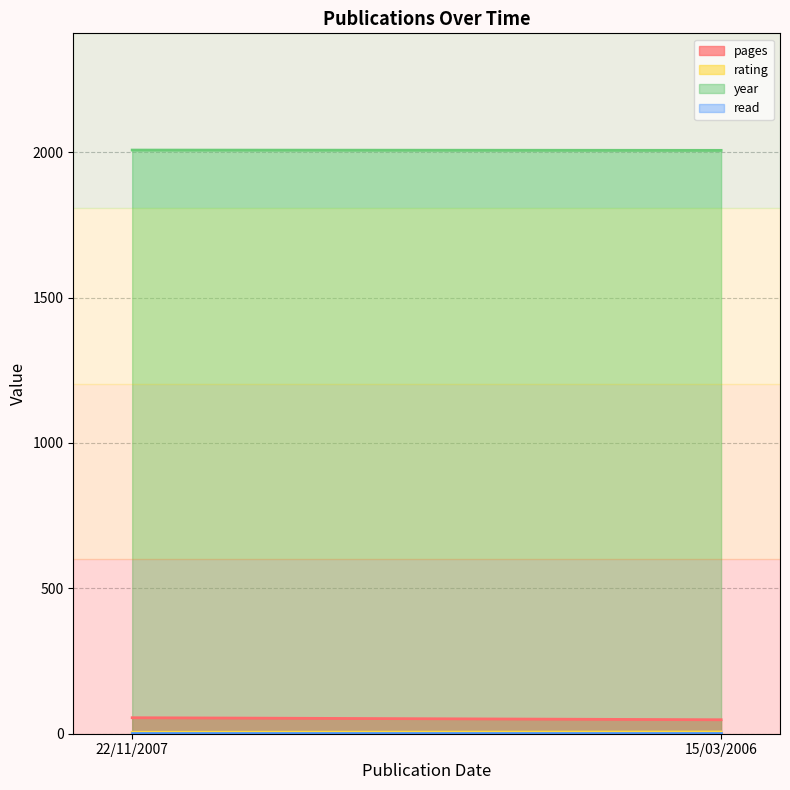

What is the label of the 2nd point from the left?

15/03/2006